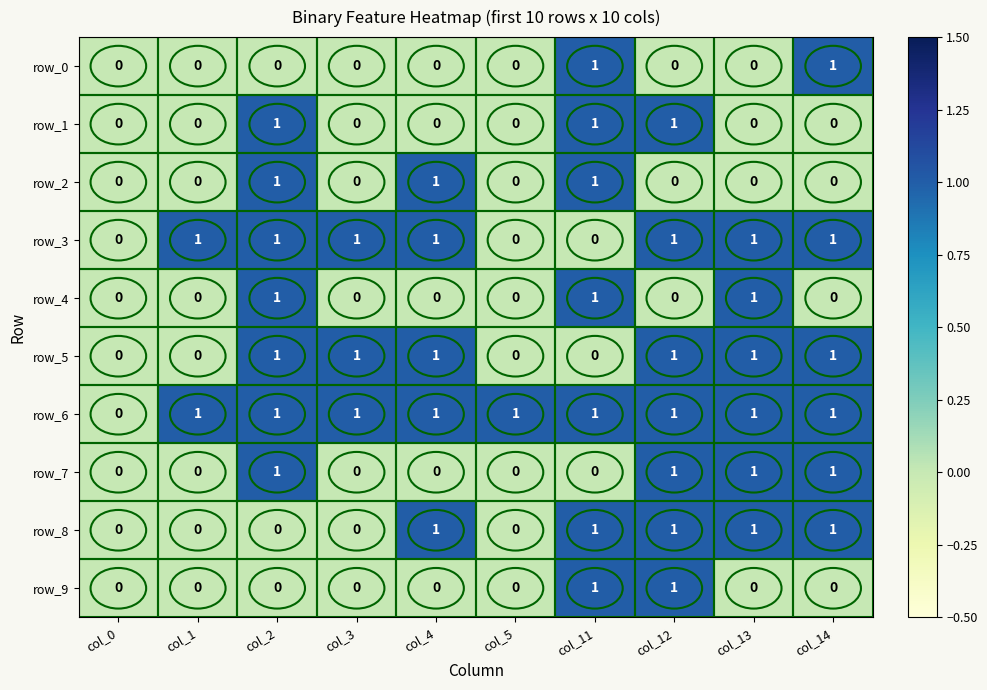

How many row_3 values are between 0 and 1?

10